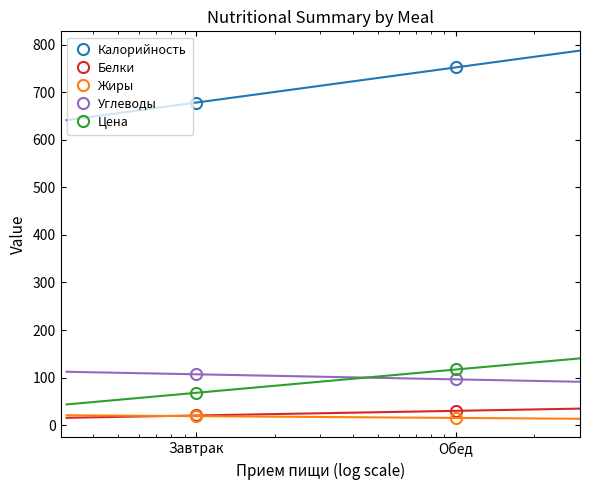

List the labels in order of Калорийность value, largest first.

Обед, Завтрак